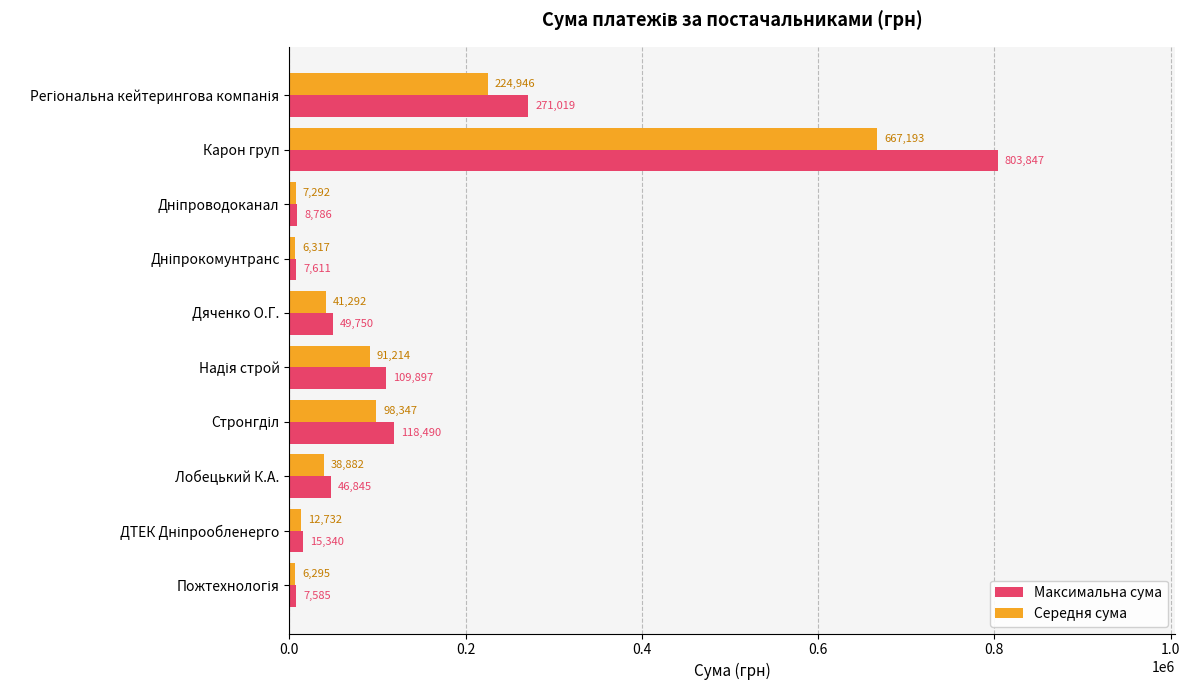

Which series has the largest range (max minus min)?

Максимальна сума